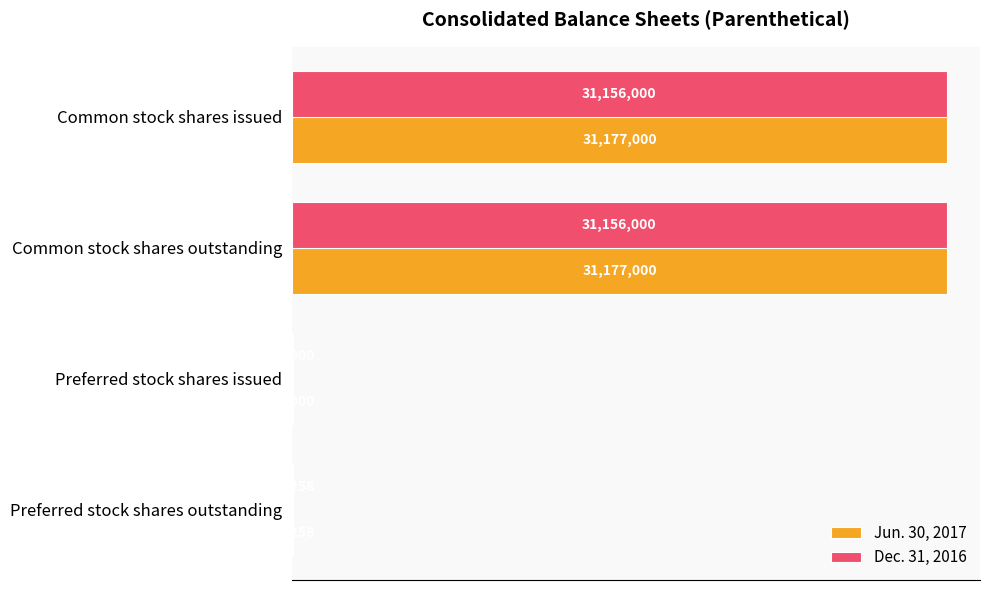

What are all the series names shown in the legend?

Jun. 30, 2017, Dec. 31, 2016